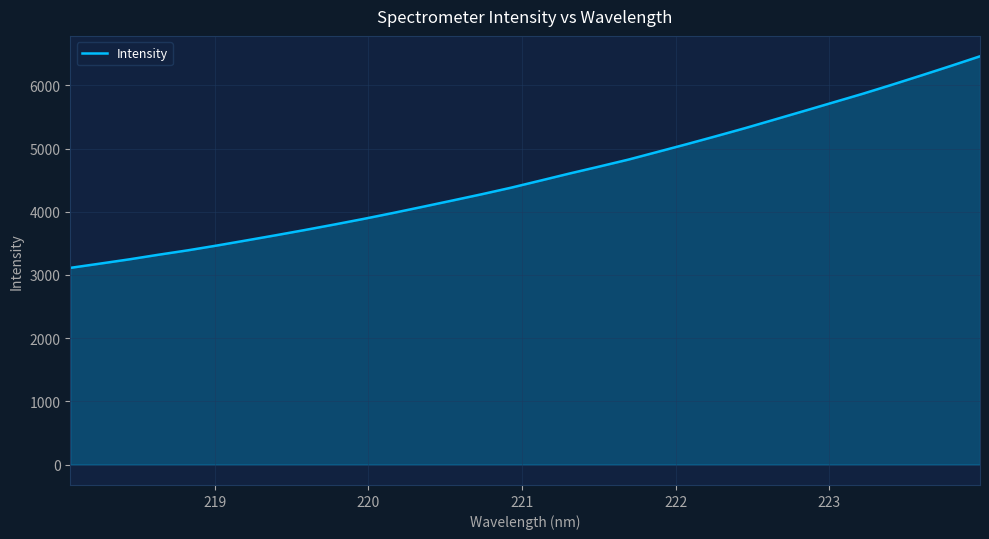

What is the difference between the maximum and minimum values?

3347.1